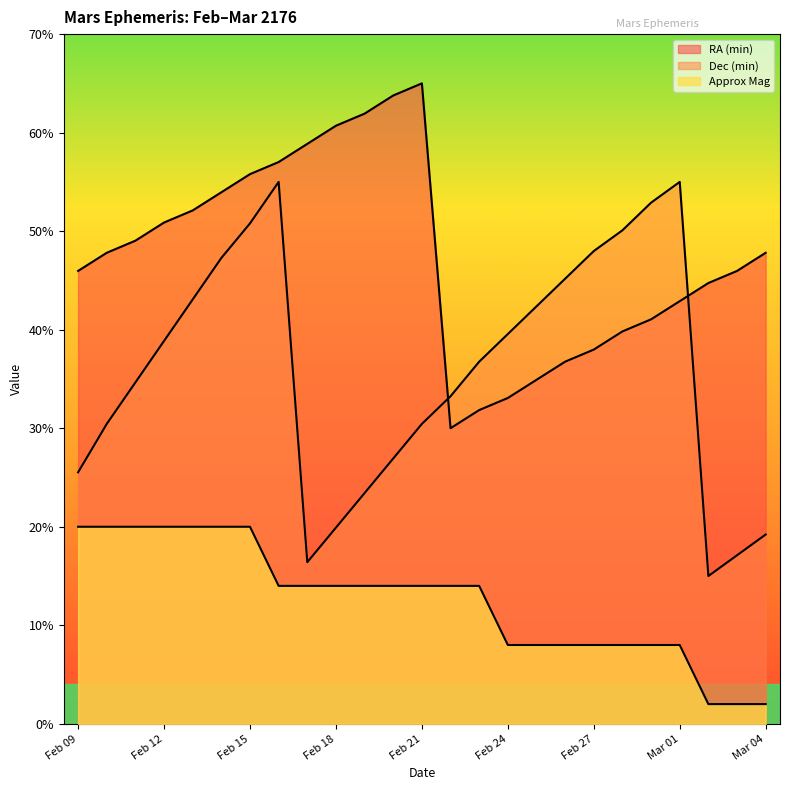

True or false: Dec (min) has a value of 29.7 at Mar 03.

False